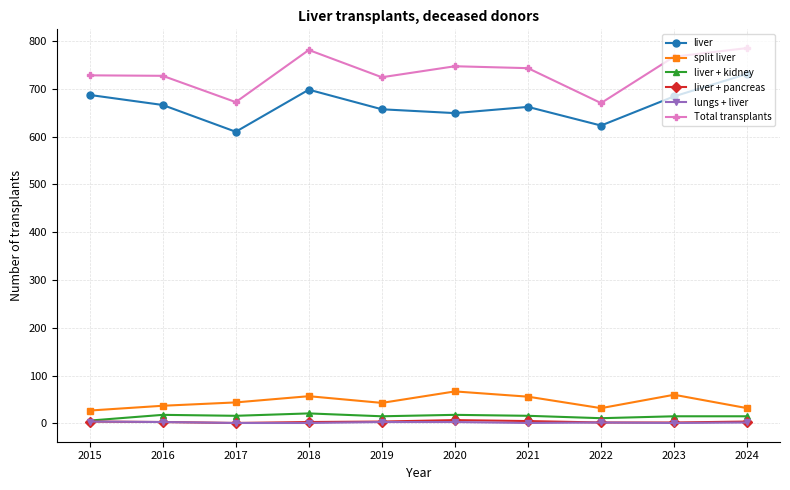

How many lungs + liver values are between 1 and 3?

9